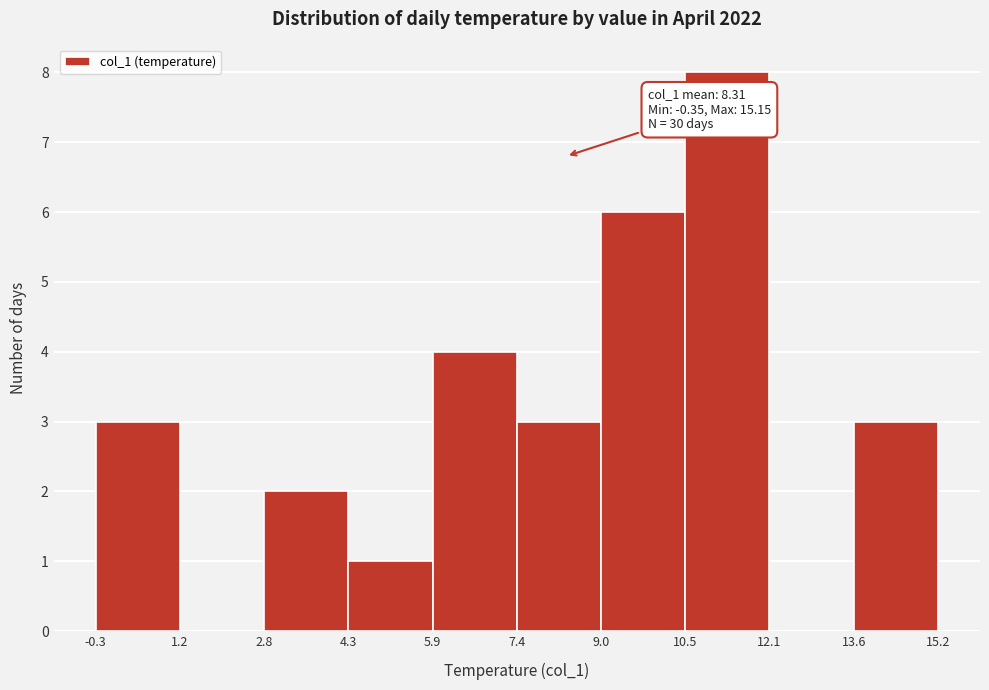

Over which range of the x-axis is the bar tallest?

10.5 to 12.1